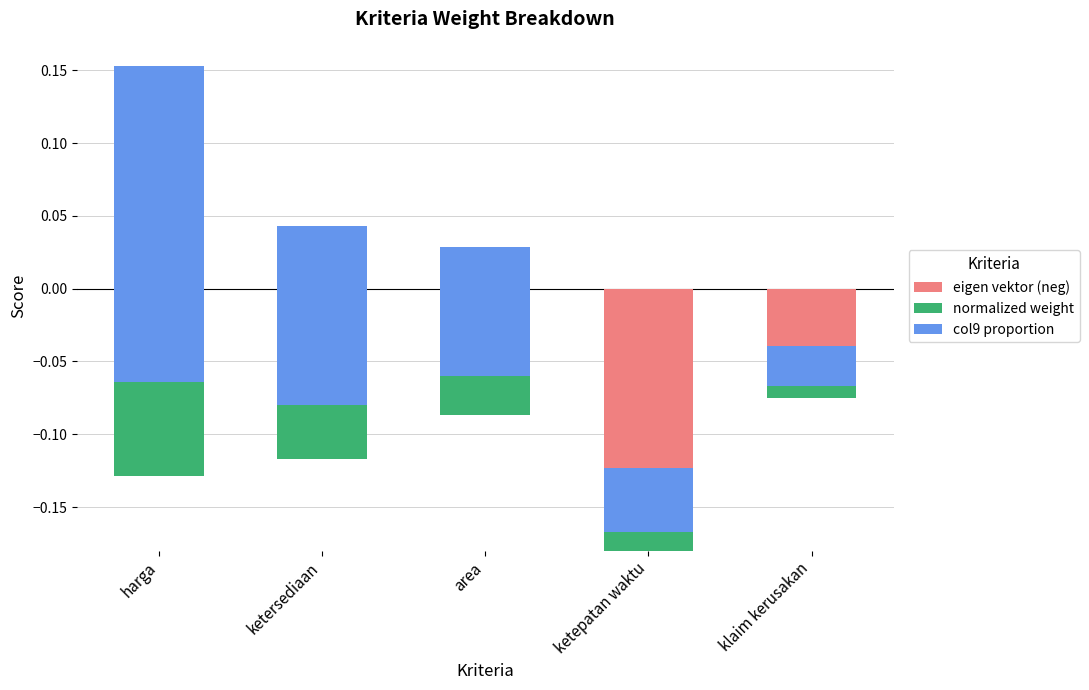

True or false: col9 proportion has a value of 0.0 at klaim kerusakan.

False